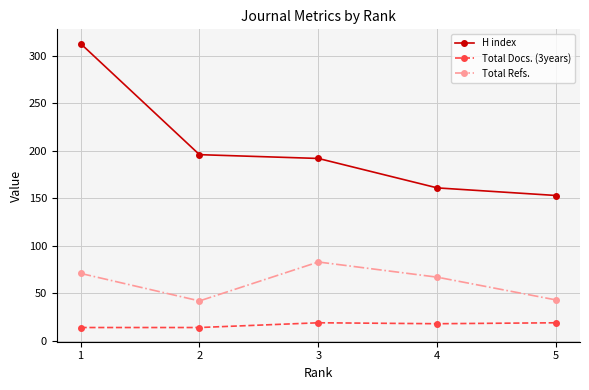

At which category is the sum across all series the highest?

1